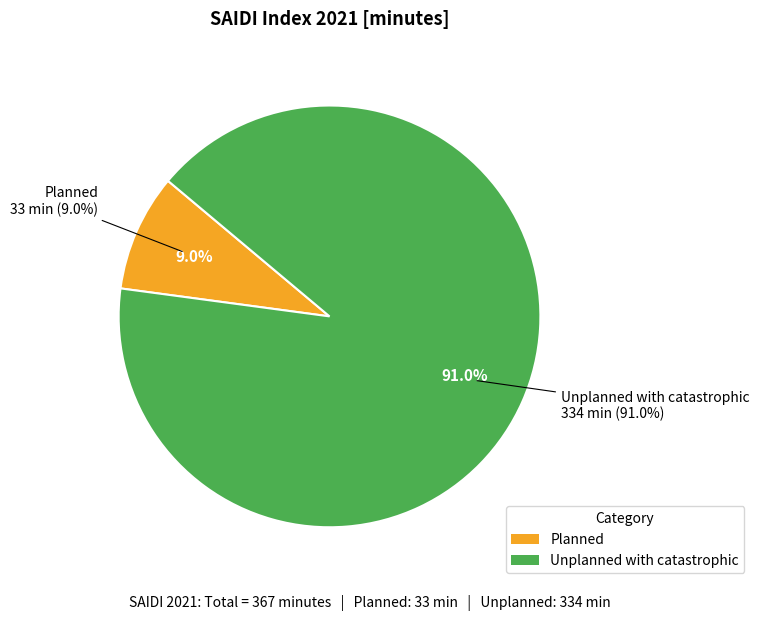

What percentage is the SAIDI - Unplanned slice, to the nearest percent?

91%